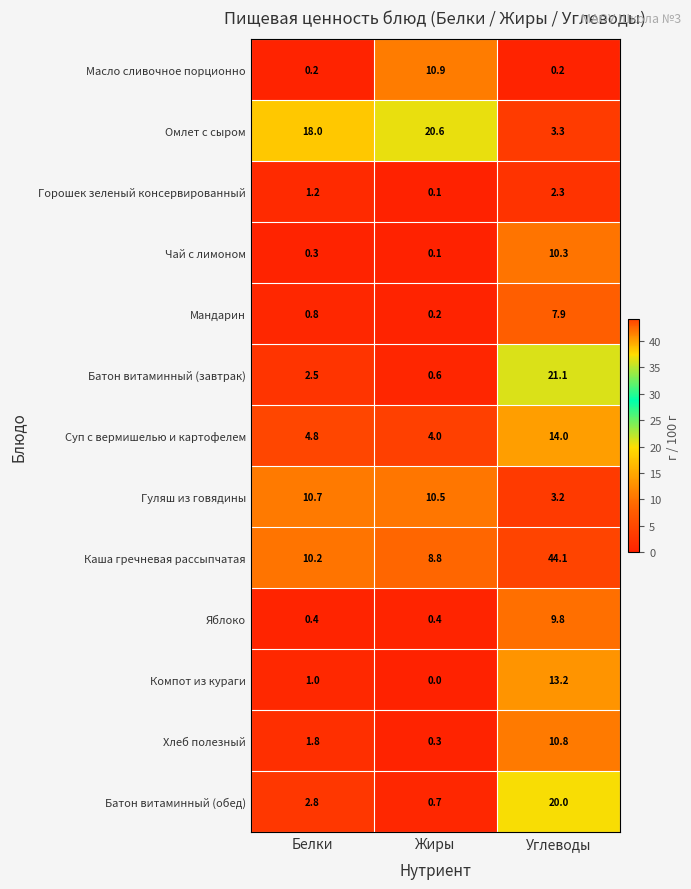

Which series has the largest total across all categories?

Каша гречневая рассыпчатая